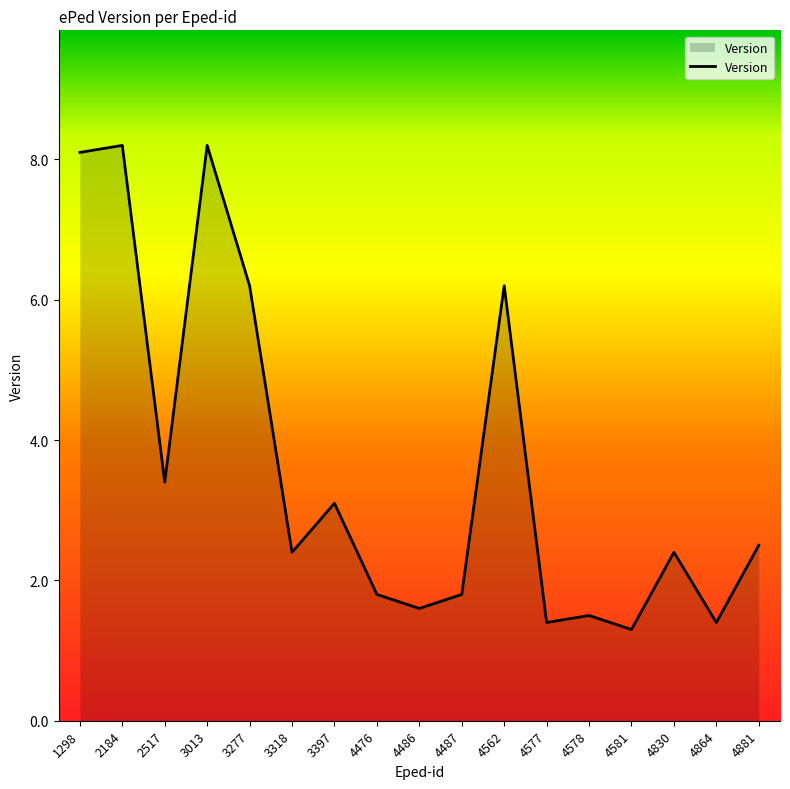

What is the sum of all values?

61.5